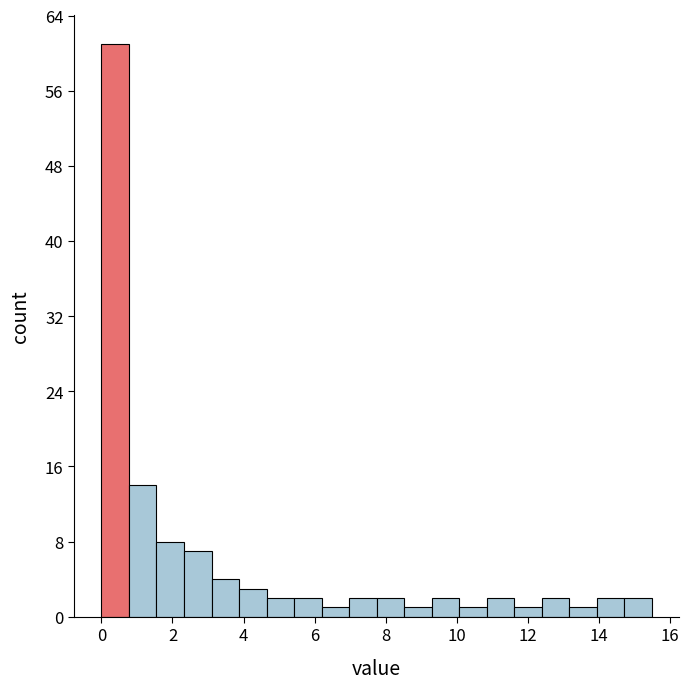

Around what value on the x-axis is the tallest bar? Give the approximate position of its centre, as read against the axis.

0.4